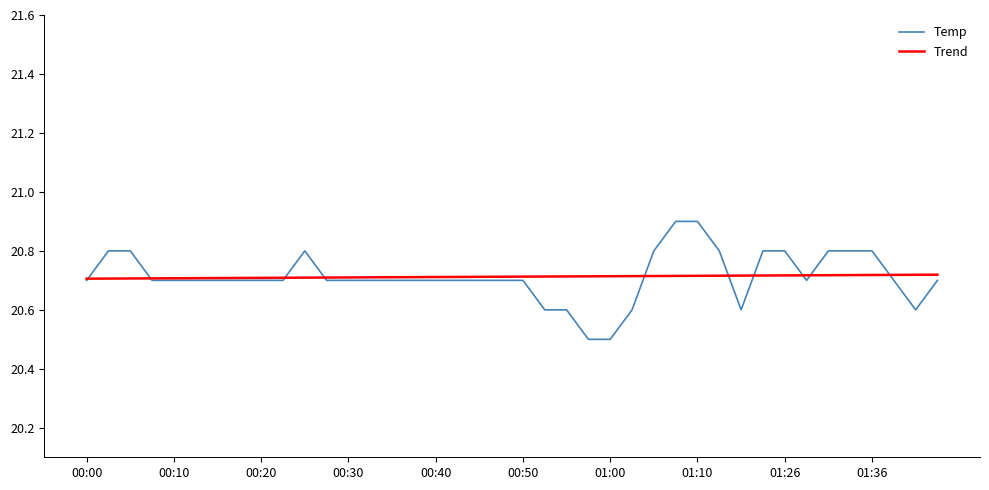

Count the Temp values in the range 20 to 21.

40